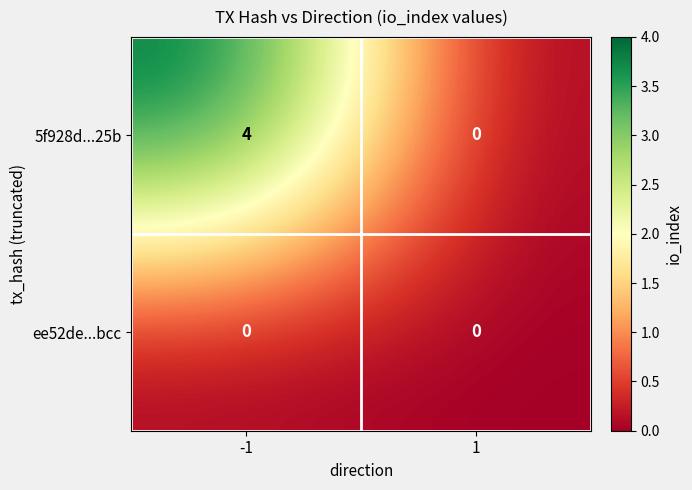

At which category is the sum across all series the highest?

-1